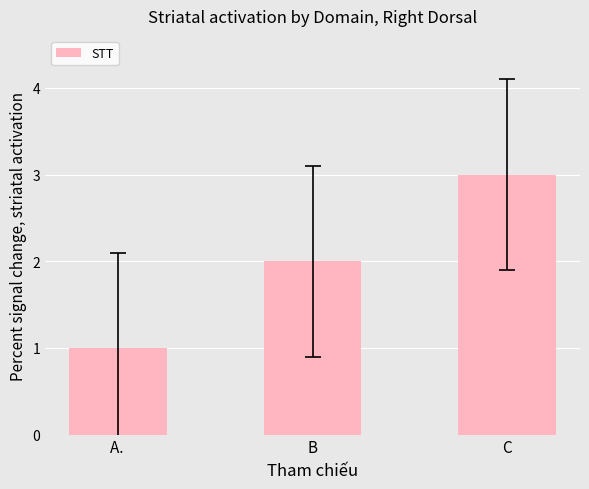

What is the sum of all values?

6